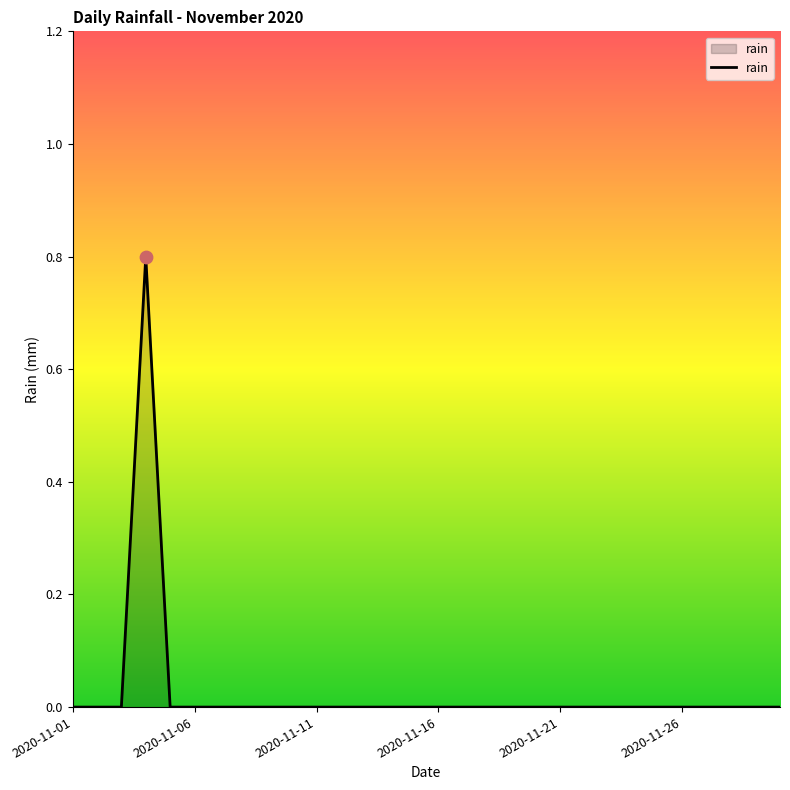

What is the maximum value shown in the chart?

0.8